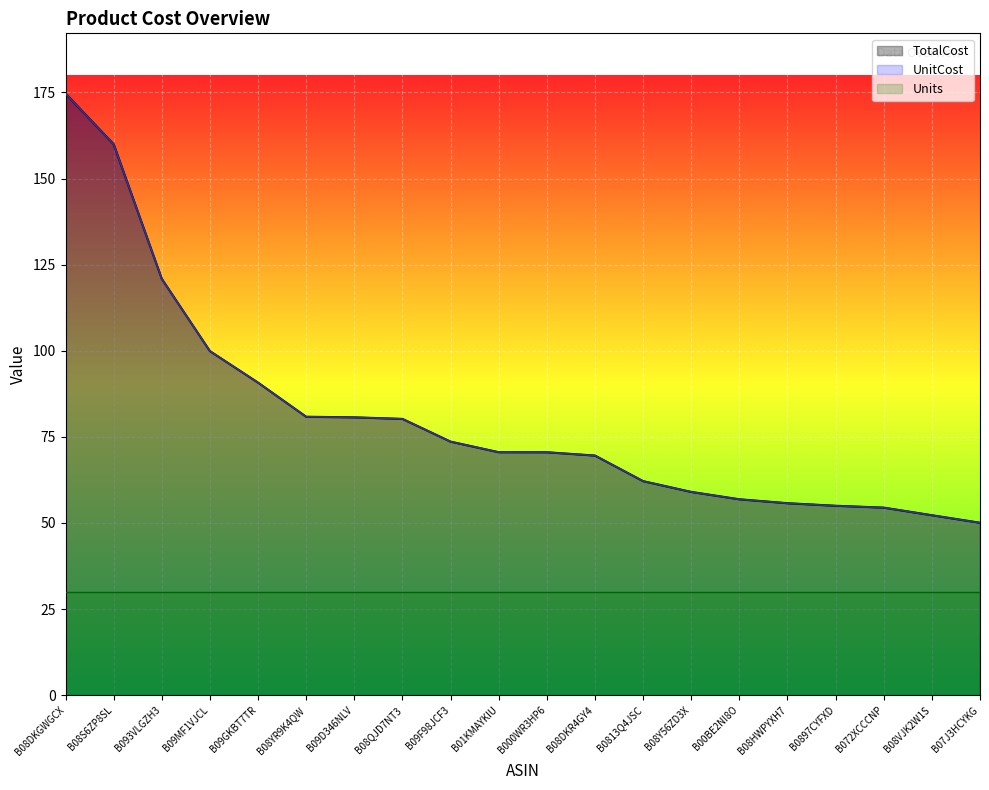

What position from the right is B08DKR4GY4?

9